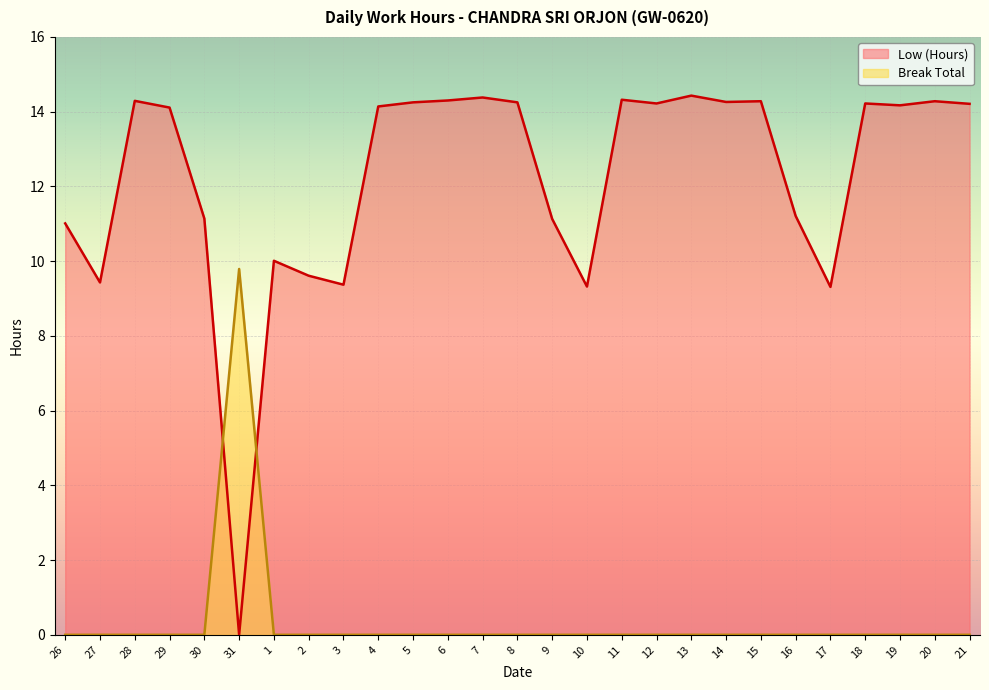

At how many categories does at least one series exceed 8?

27